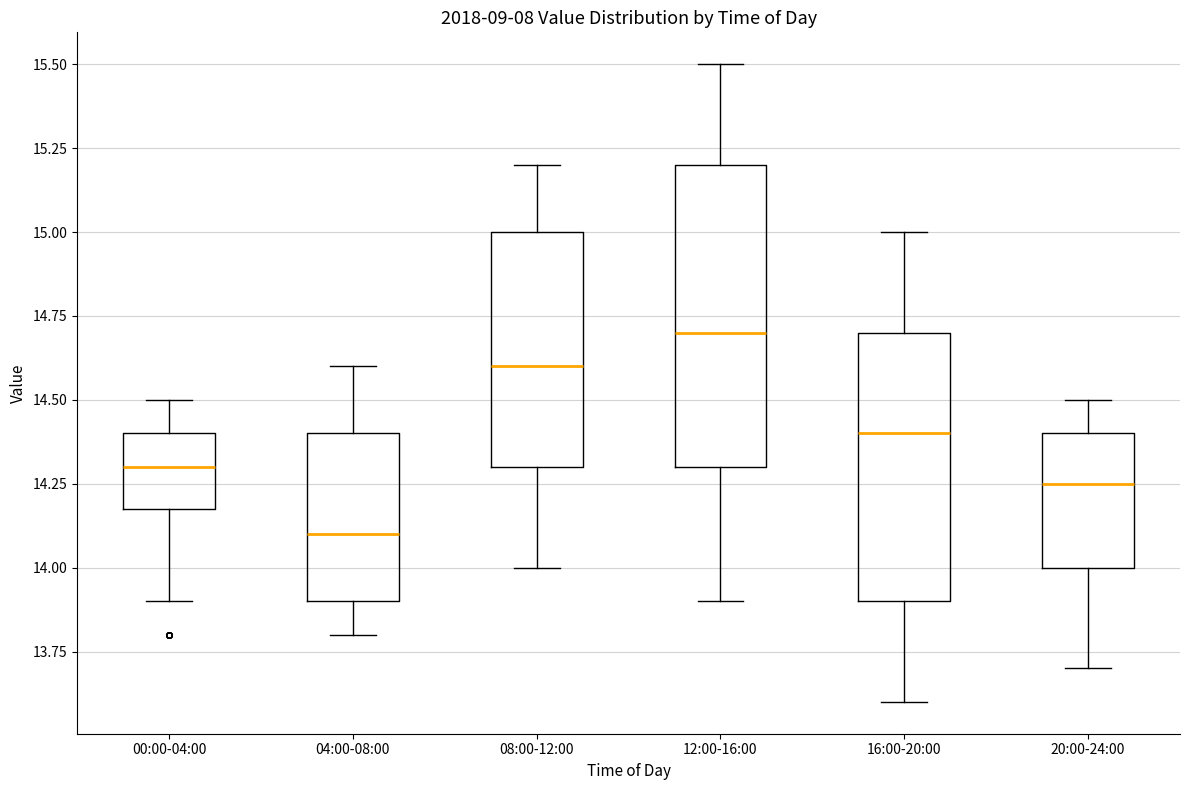

Comparing the boxes themselves (not the whiskers), which one is the tallest?

12:00-16:00